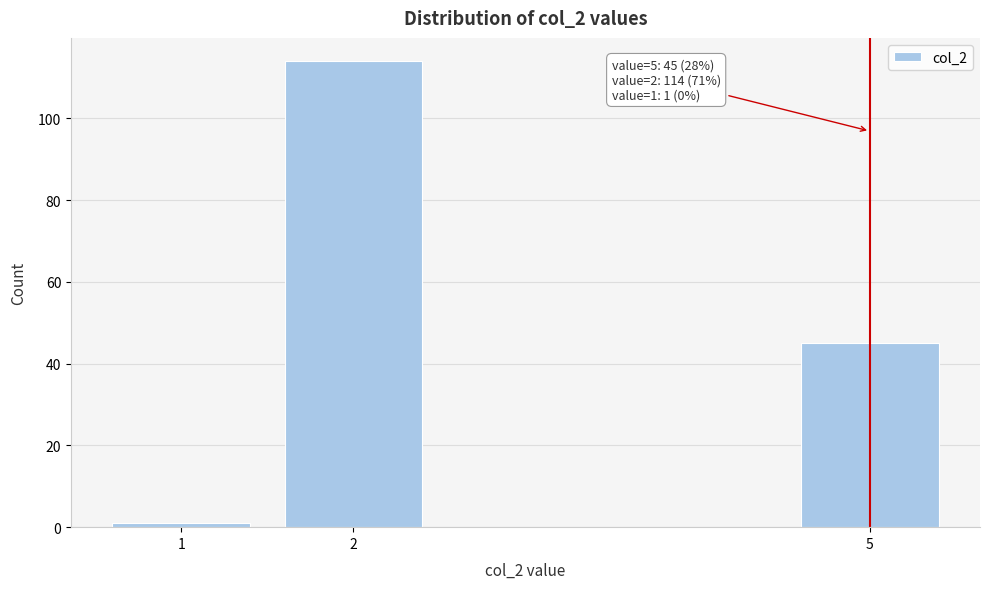

Reading right to left, extract all data points from this chart.

5=45	2=114	1=1